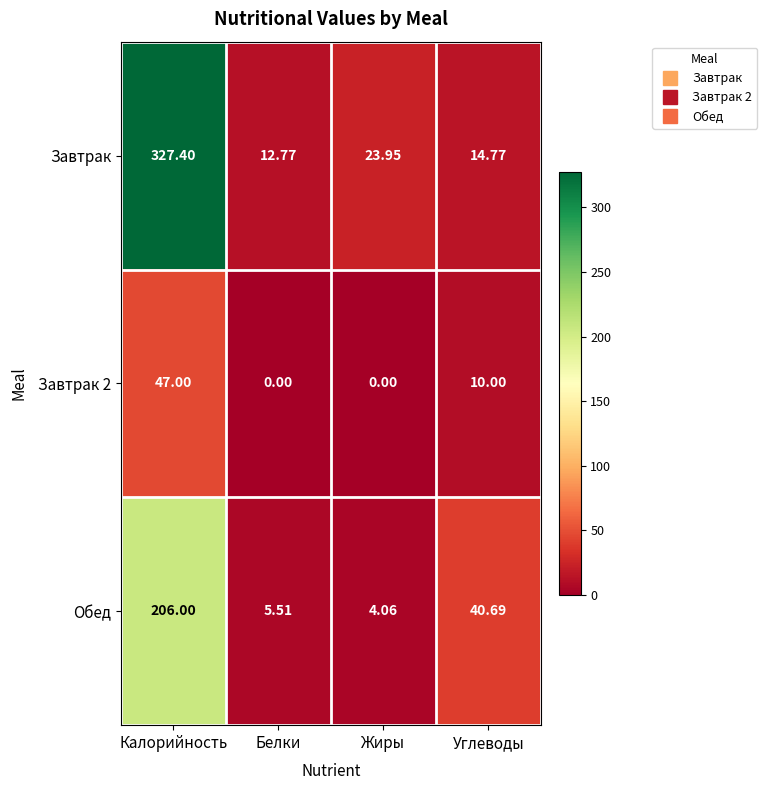

Where does the Завтрак 2 series first go above 10?

Калорийность